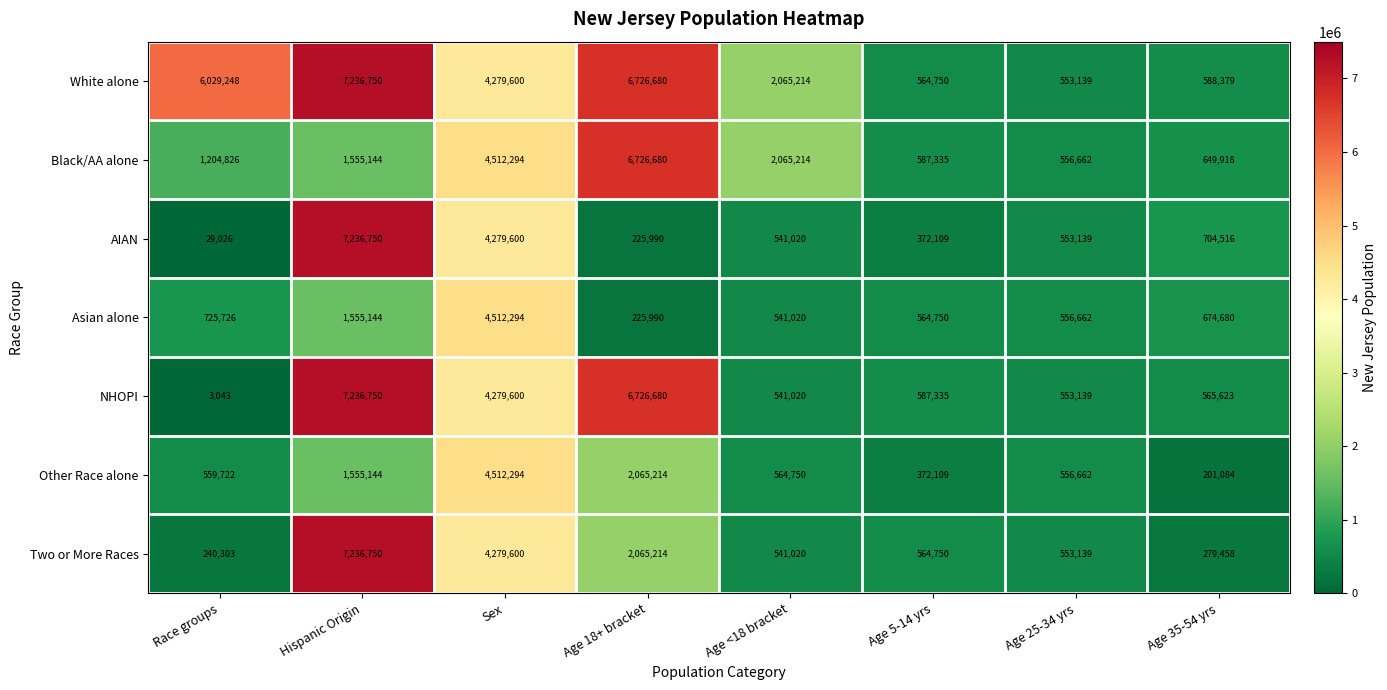

Which series has the largest total across all categories?

White alone